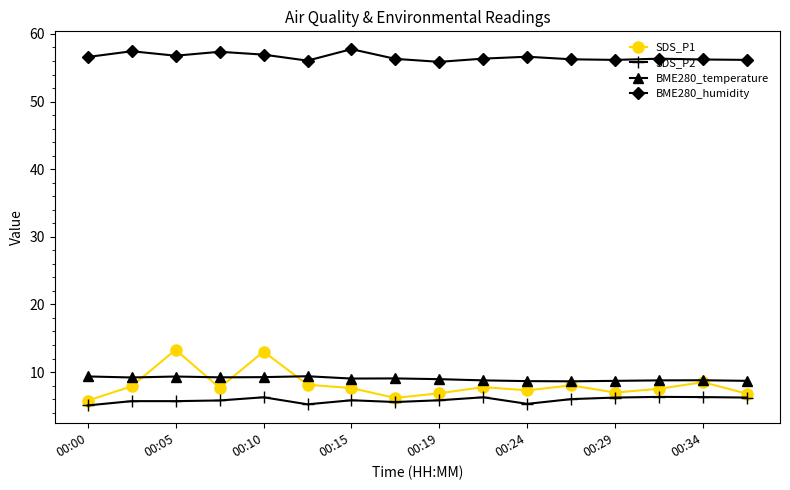

List the series in order of their peak value, lowest first.

SDS_P2, BME280_temperature, SDS_P1, BME280_humidity